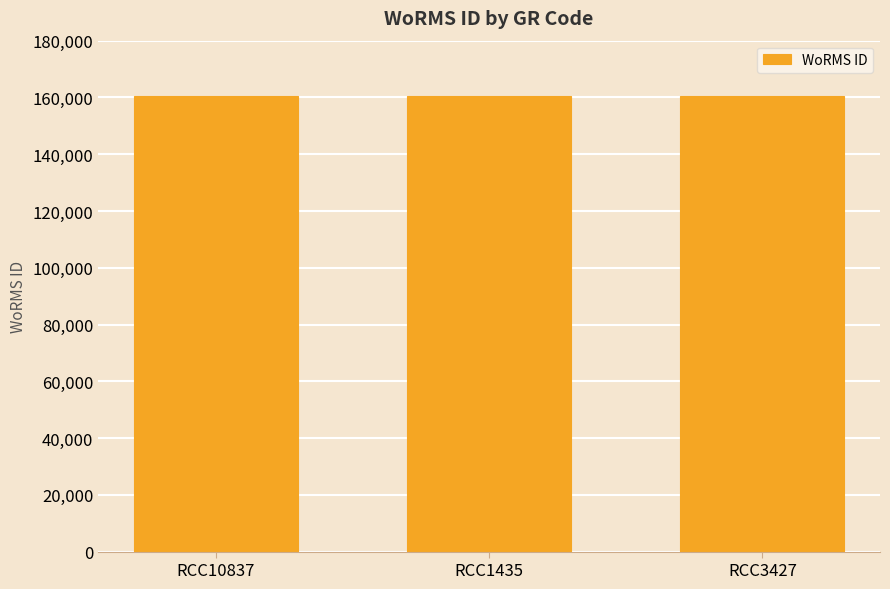

True or false: the data shows 239034 at RCC10837.

False